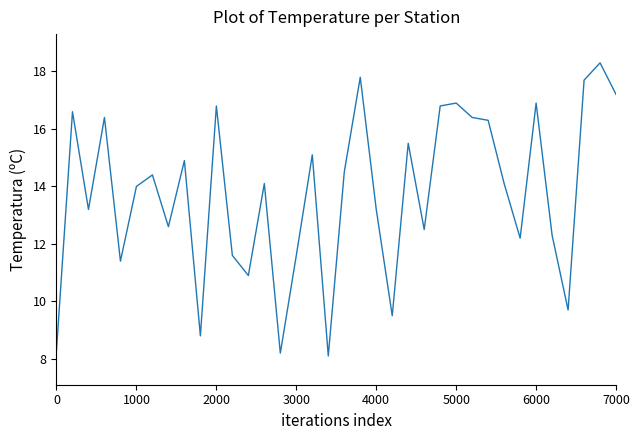

What is the smallest value displayed?

8.1